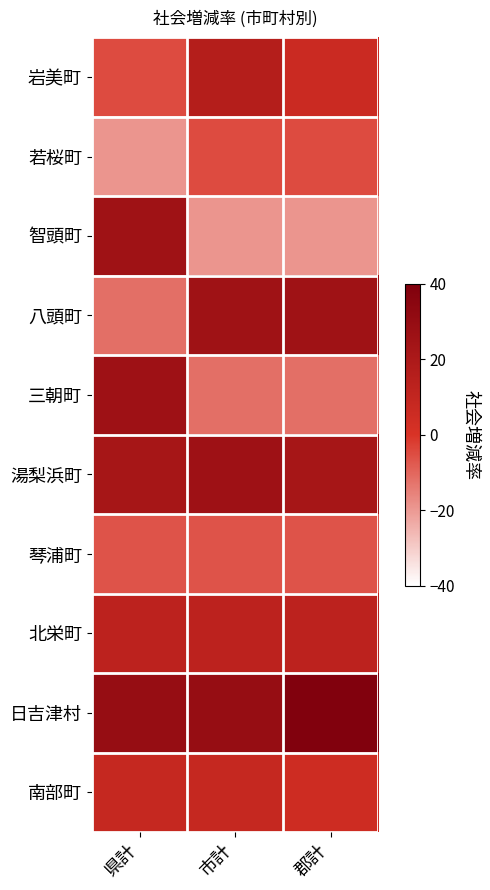

Reading left to right, list all the values displayed in this chart.

岩美町: 県計=-4.8	市計=16.1	郡計=6.5
若桜町: 県計=-19.1	市計=-4.8	郡計=-4.8
智頭町: 県計=25.4	市計=-19.1	郡計=-19.1
八頭町: 県計=-11.6	市計=25.4	郡計=25.4
三朝町: 県計=26.1	市計=-11.6	郡計=-11.6
湯梨浜町: 県計=22.5	市計=26.1	郡計=22.5
琴浦町: 県計=-6.5	市計=-6.5	郡計=-6.5
北栄町: 県計=12.7	市計=12.7	郡計=12.7
日吉津村: 県計=29.4	市計=29.4	郡計=39.0
南部町: 県計=8.5	市計=8.5	郡計=5.0